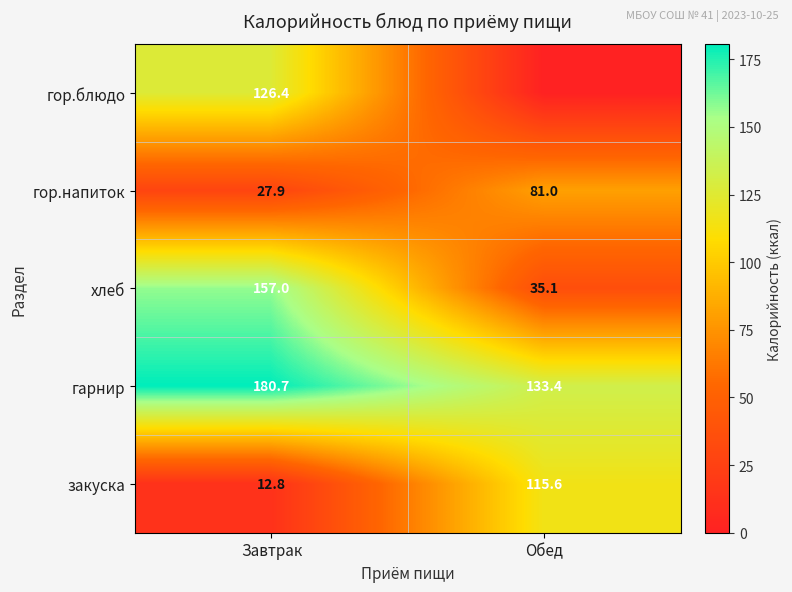

What is the average value of the закуска series?

64.2